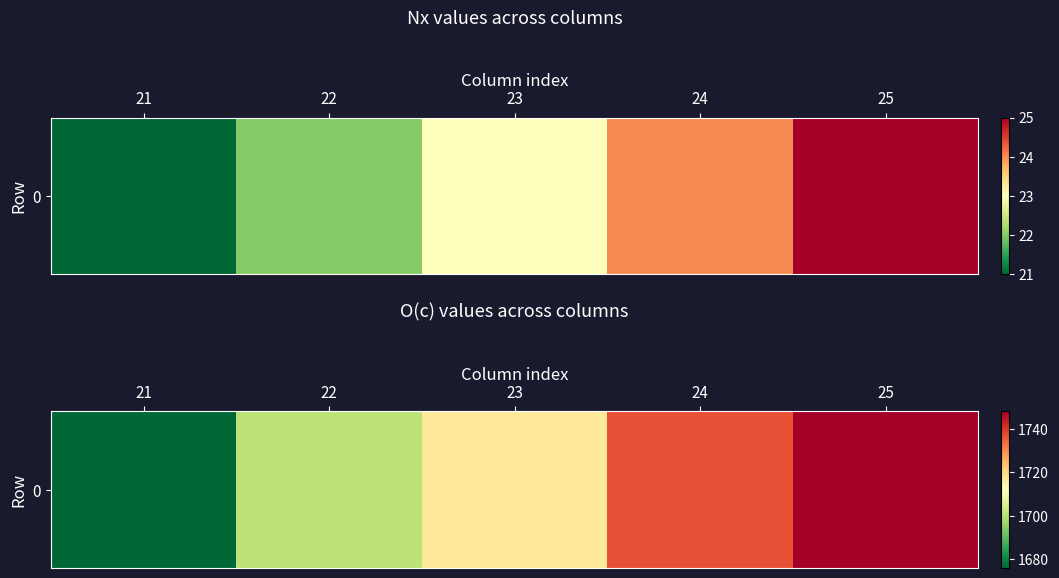

Between 21 and 23, which is larger?

23